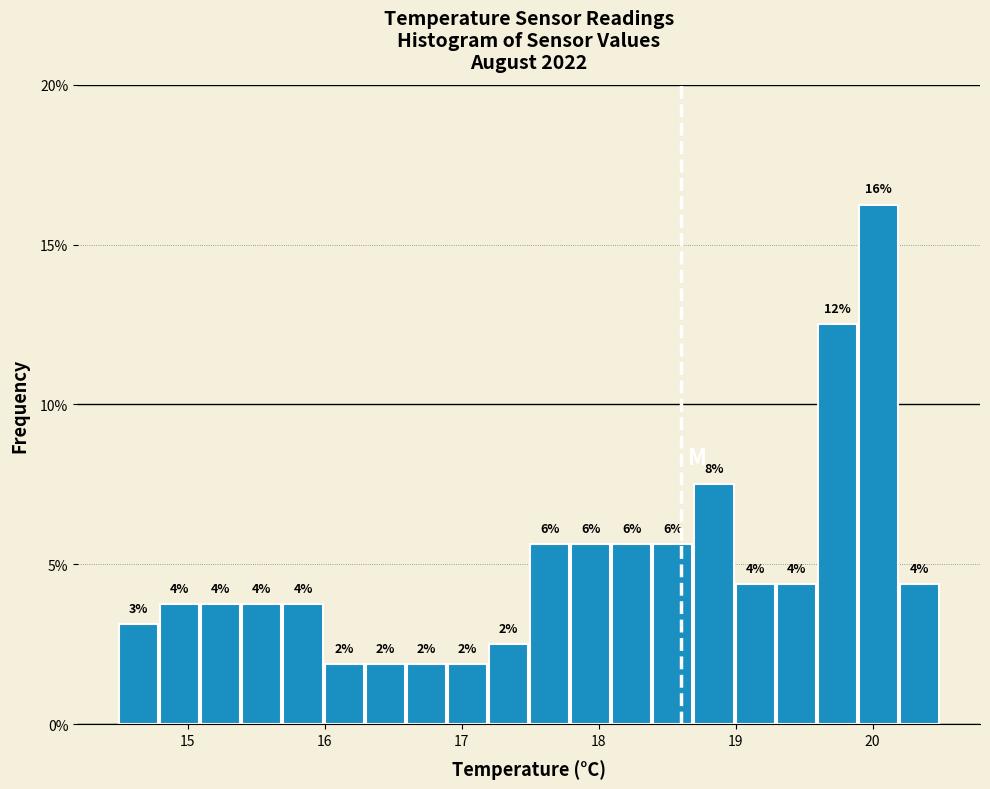

Read against the x-axis, roughly where is the centre of the tallest bar?

20.0